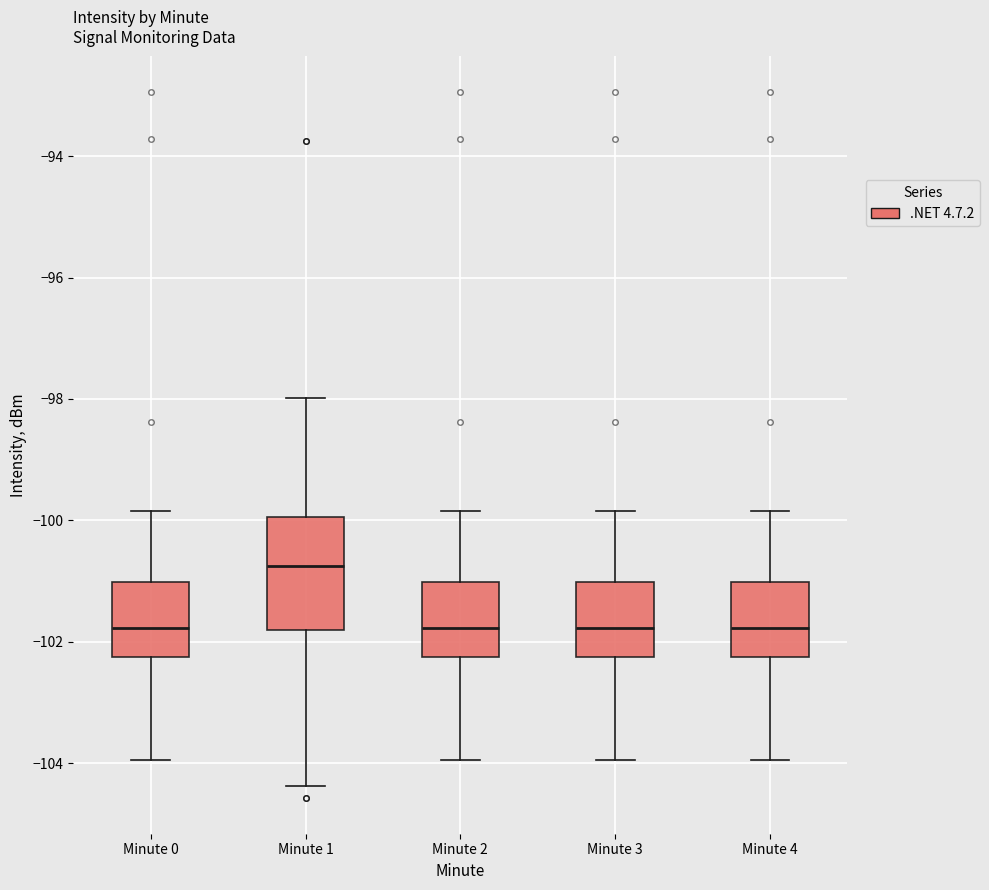

Comparing the boxes themselves (not the whiskers), which one is the tallest?

Minute 1